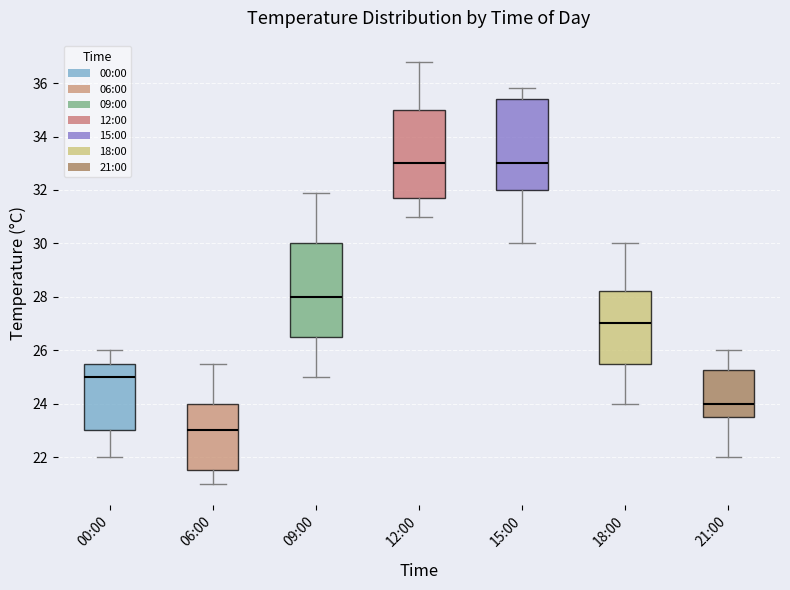

Where is the lower edge of the box for 15:00 on the y-axis? The values are not printed on the chart, so give them approximately, as read against the axis.

32.0